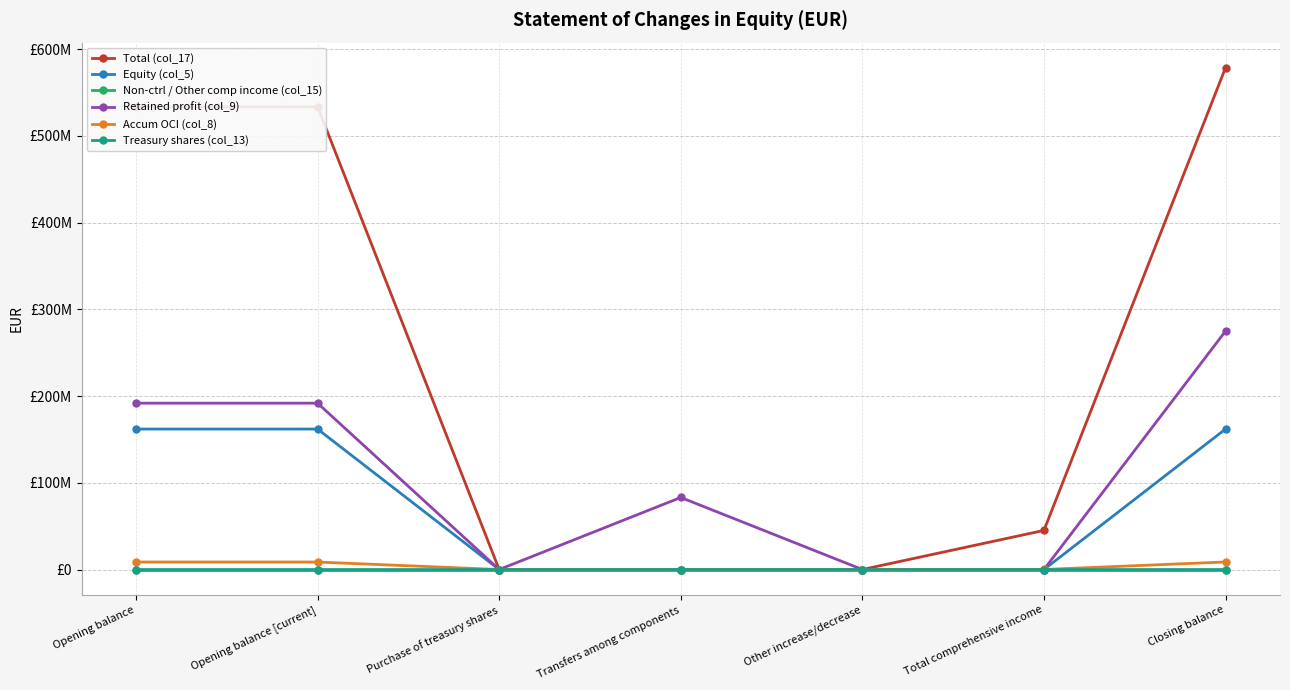

What are all the series names shown in the legend?

Total (col_17), Equity (col_5), Non-ctrl / Other comp income (col_15), Retained profit (col_9), Accum OCI (col_8), Treasury shares (col_13)